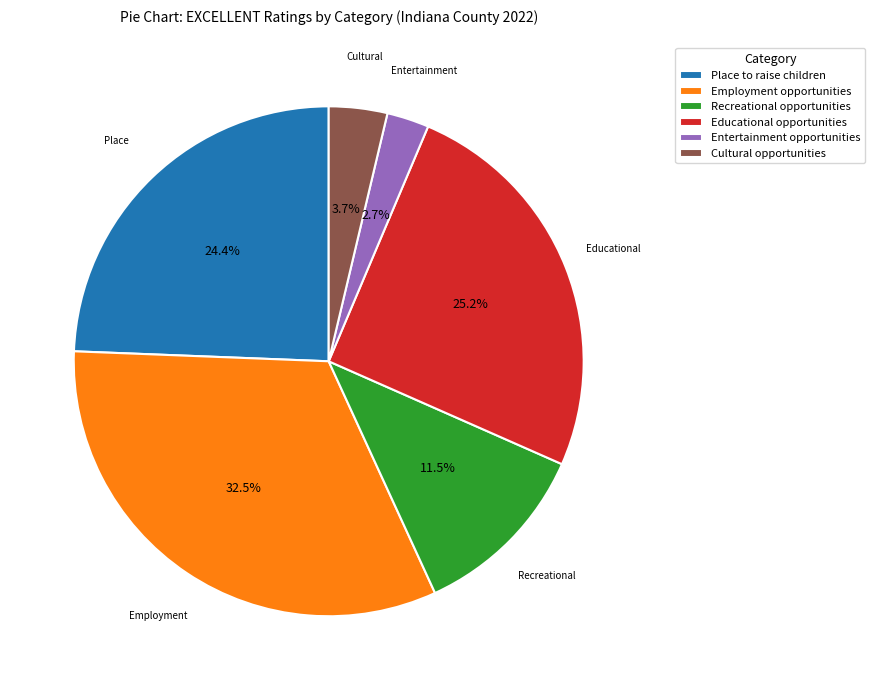

Between Employment opportunities and Cultural opportunities, which is larger?

Employment opportunities